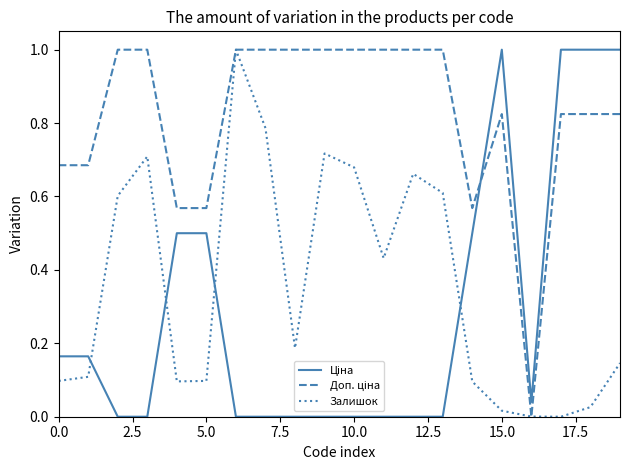

Which series has the largest total across all categories?

Доп. ціна